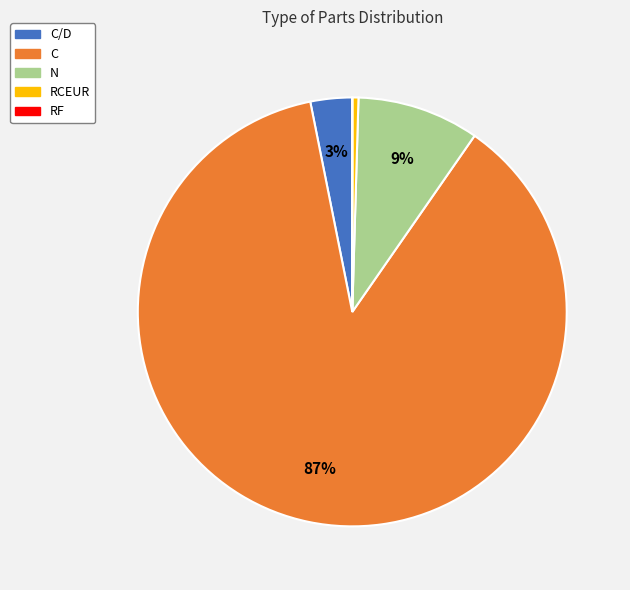

Does any single category account for the majority?

Yes